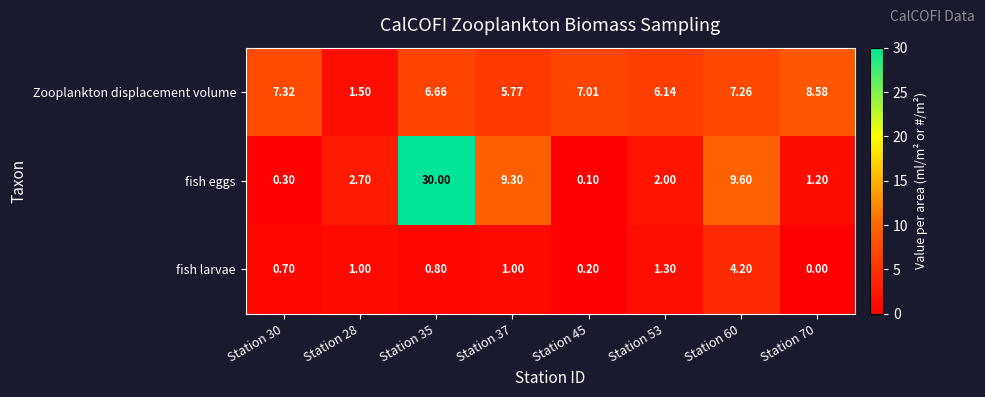

Which category has the highest value across all series?

Station 35